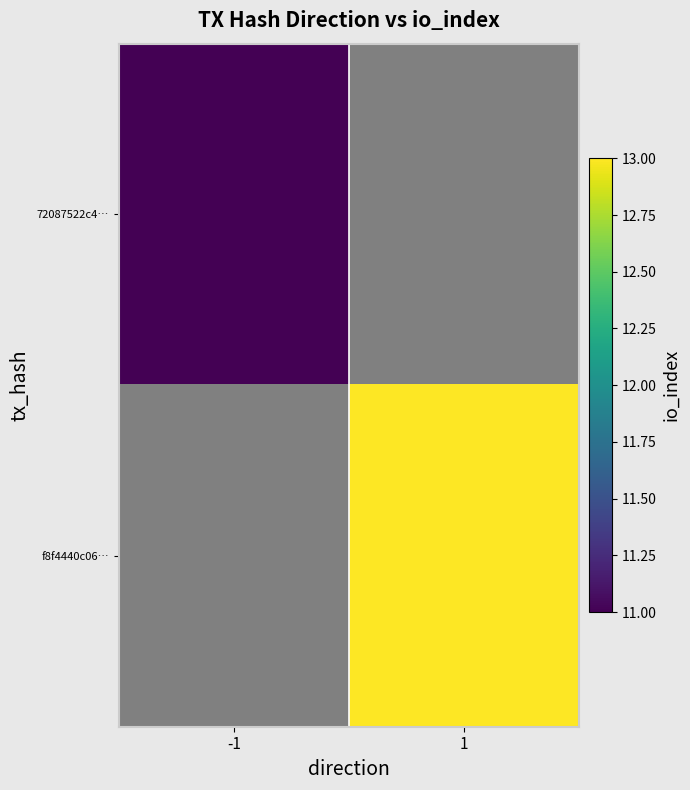

Read the f8f4440c06… value at 1.

13.0